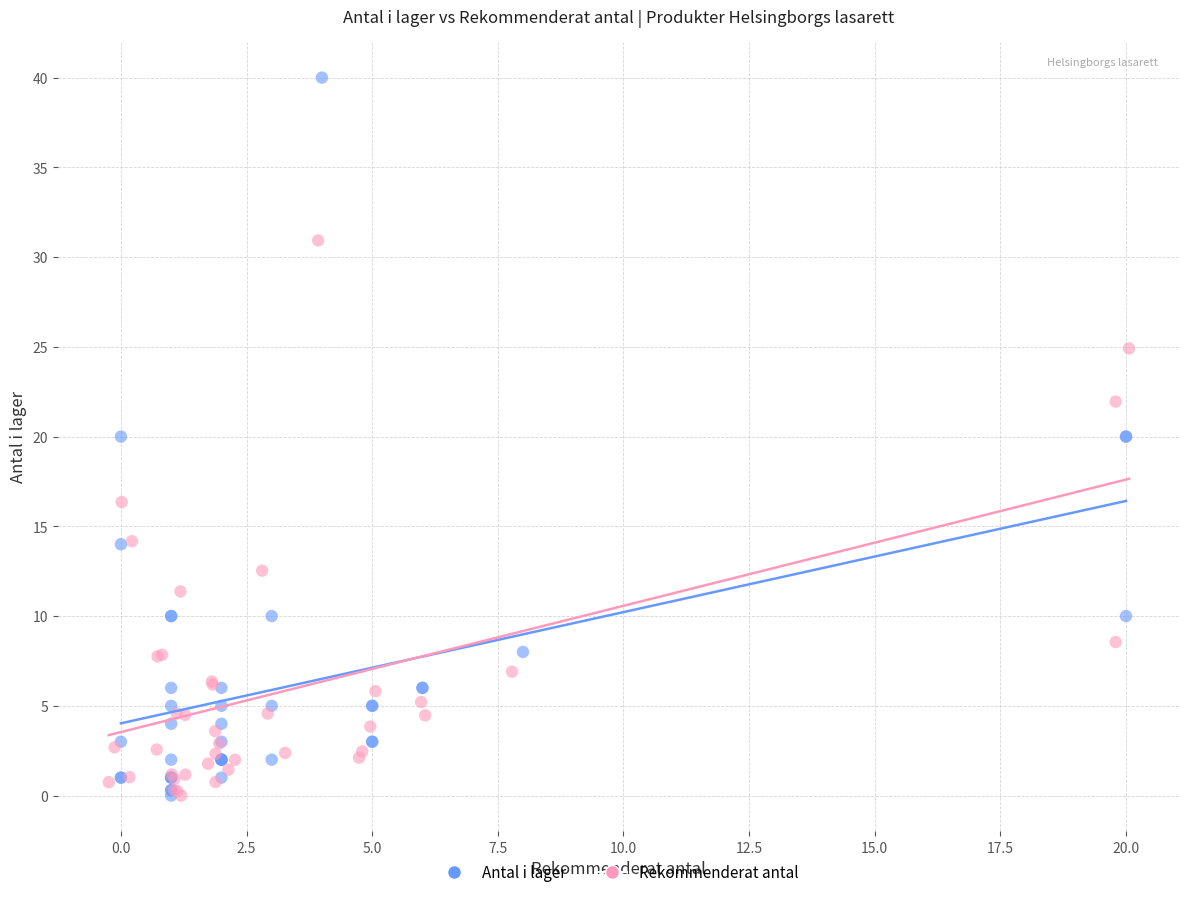

Which series has the largest Y range (max minus min)?

Antal i lager